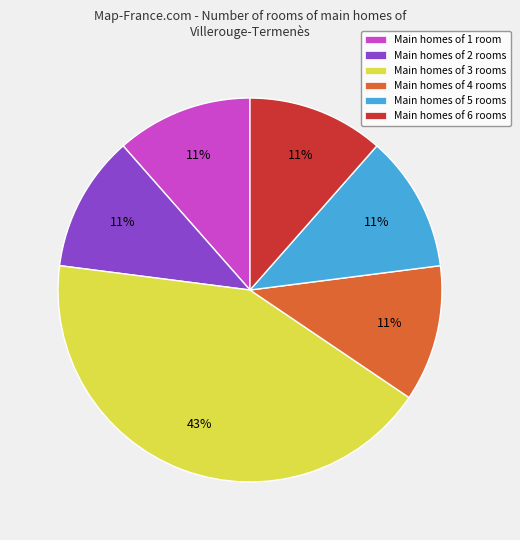

To the nearest percent, what portion does Main homes of 2 rooms represent?

11%